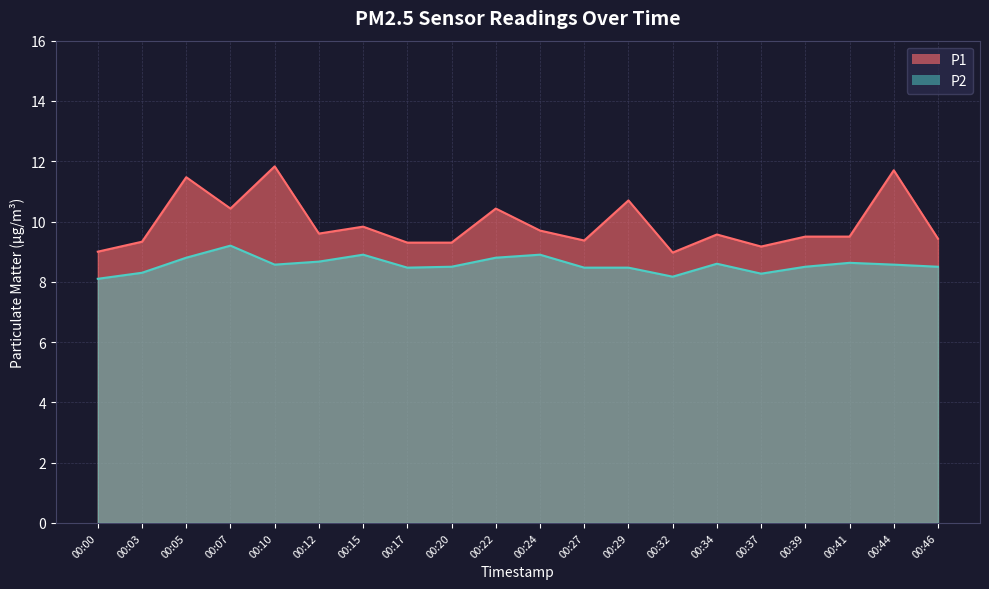

Between 00:10 and 00:15, which series saw the biggest shift?

P1